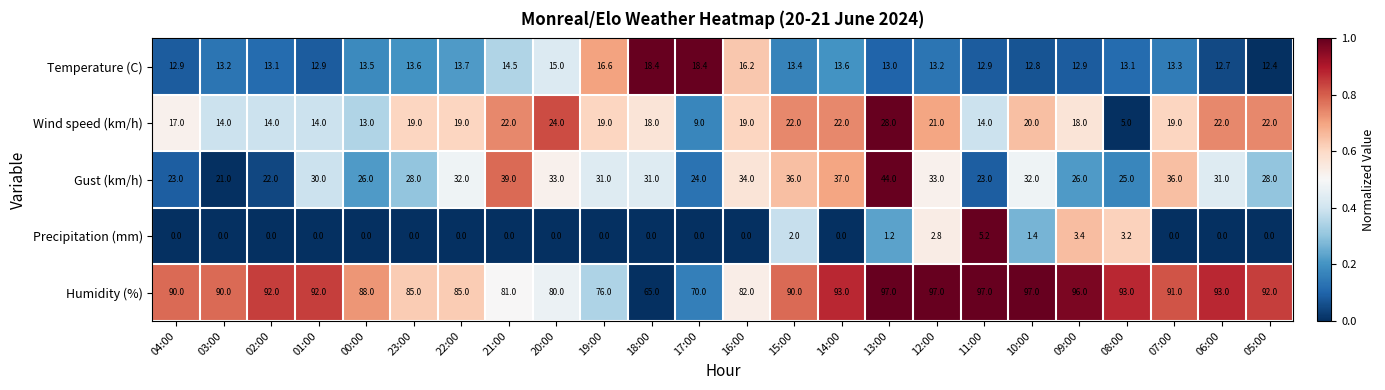

Is the value of Temperature (C) at 03:00 greater than the value of Precipitation (mm) at 07:00?

Yes